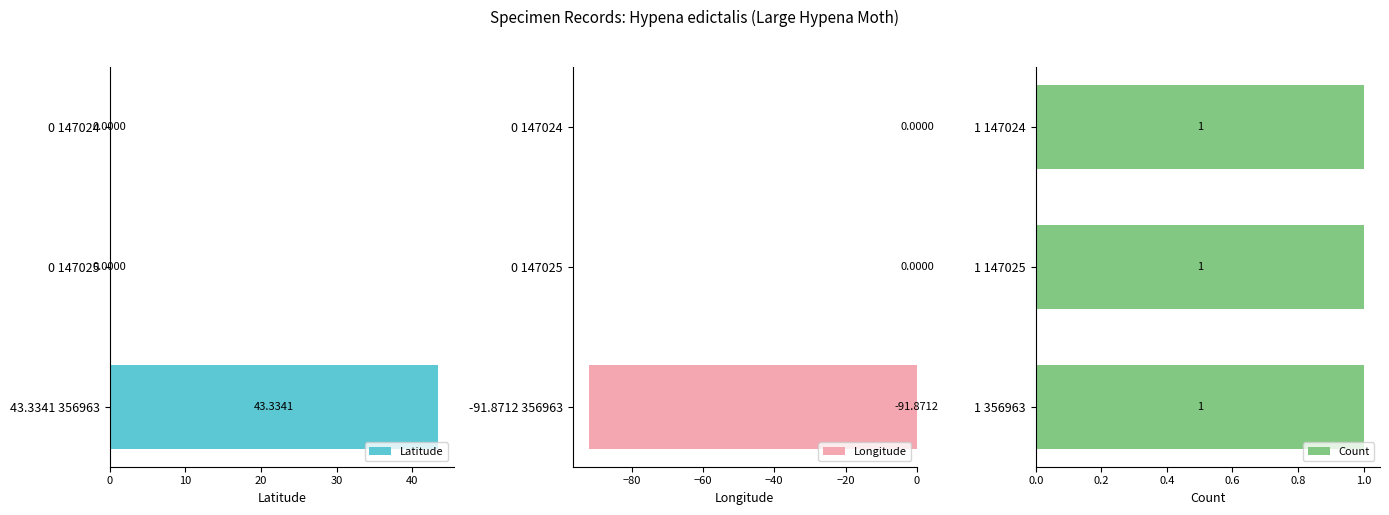

How many groups of bars are there?

3